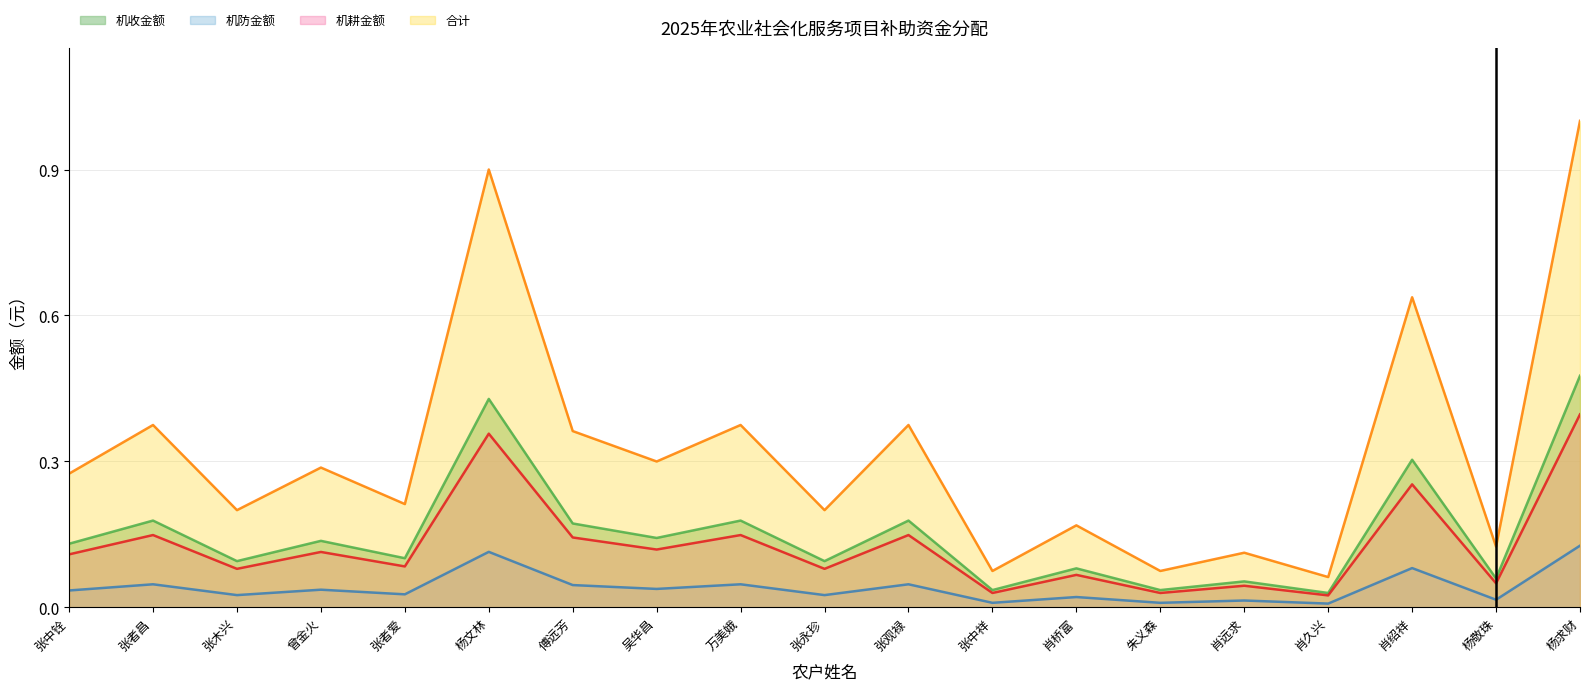

List the labels in order of 合计 value, largest first.

杨求财, 杨文林, 肖绍祥, 张者昌, 万美娥, 张观禄, 傅远芳, 吴华昌, 曾金火, 张中铨, 张者爱, 张木兴, 张永珍, 肖桥富, 杨敬珠, 肖远求, 张中祥, 朱义森, 肖久兴